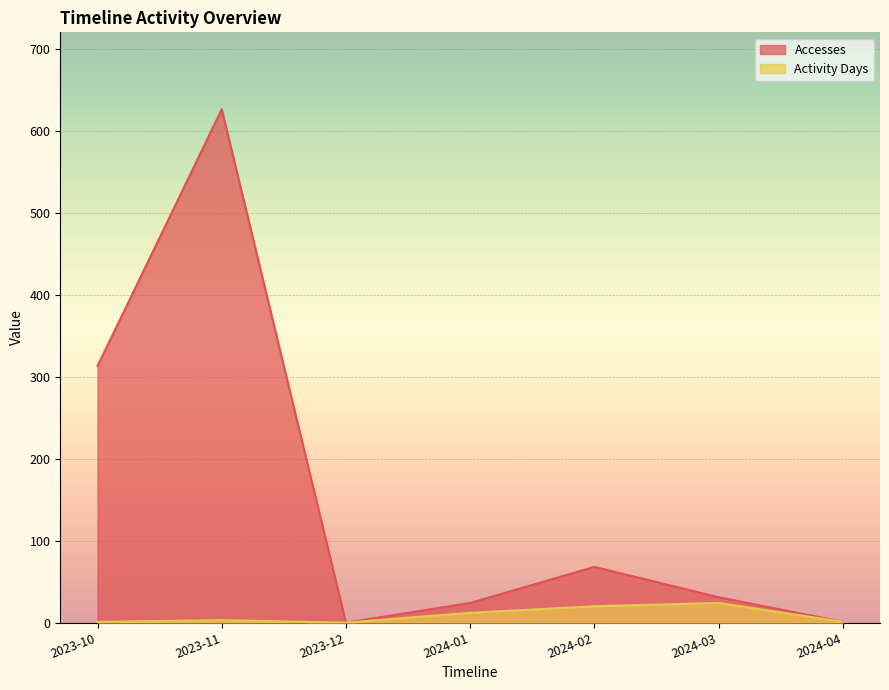

What position from the right is 2023-11?

6